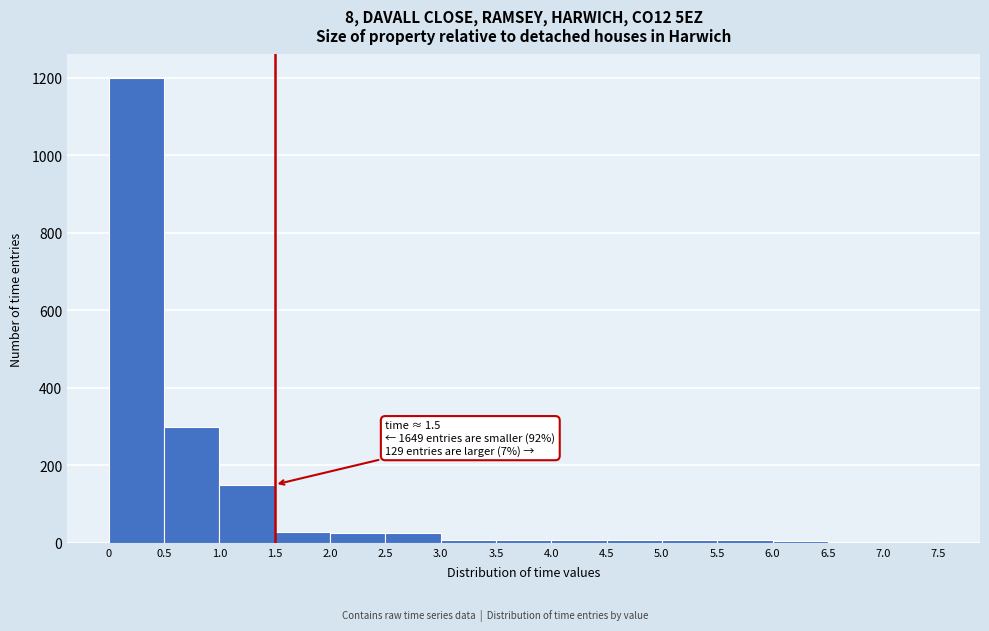

Which range on the x-axis has the tallest bar?

0 to 0.5